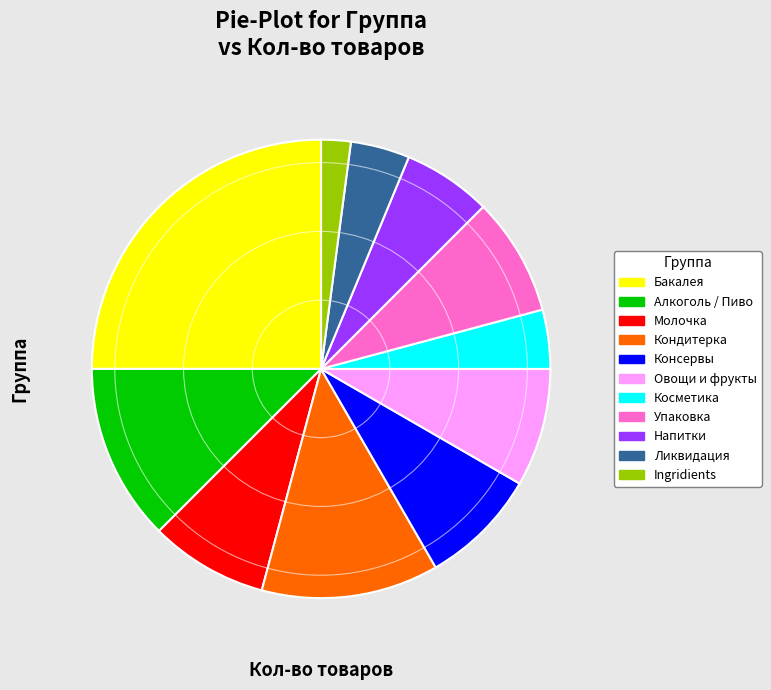

Does Молочка account for over 50% of the chart?

No